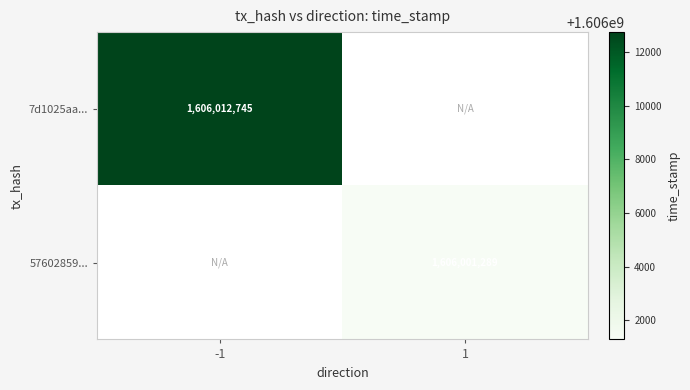

The value of 57602859... at 1 is 1606001289. True or false?

True